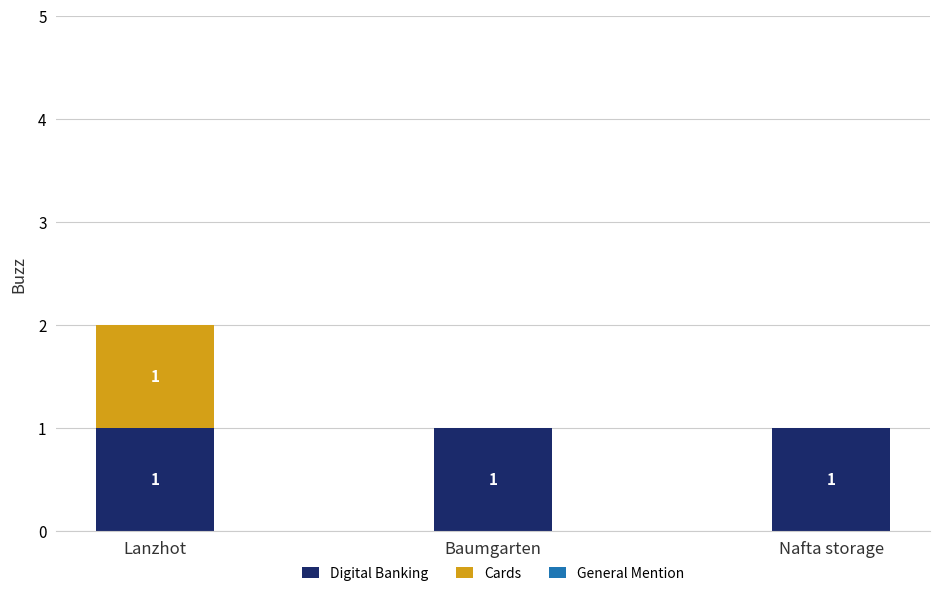

Is it true that Digital Banking equals 0 at Lanzhot?

False